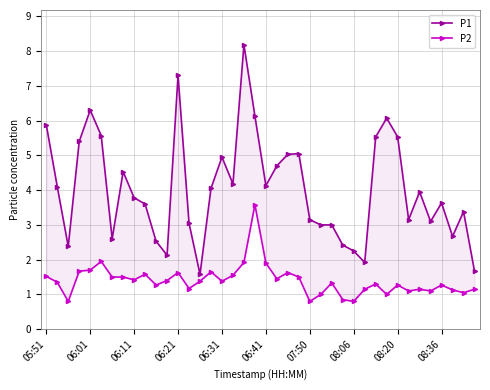

In P1, how many points are lower than both neighbors (excluding endpoints)?

10